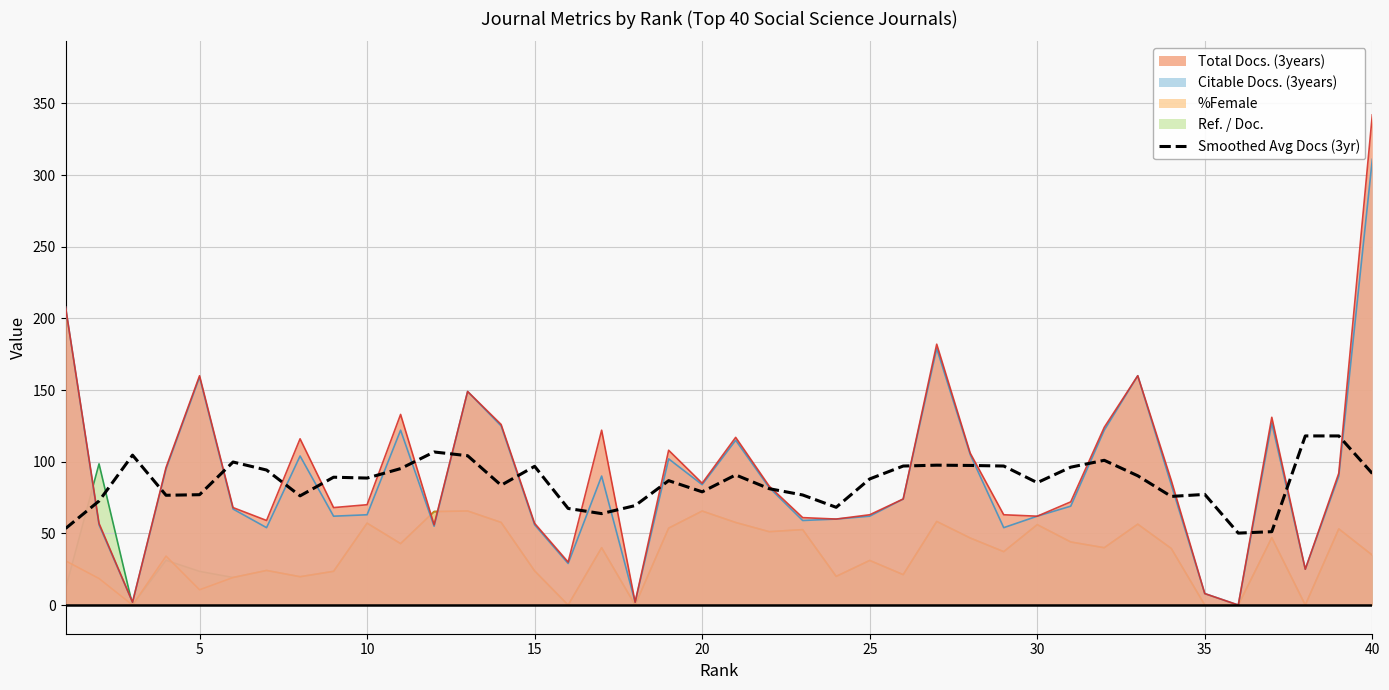

What is the highest value of the Smoothed Avg Docs (3yr) series?

118.0